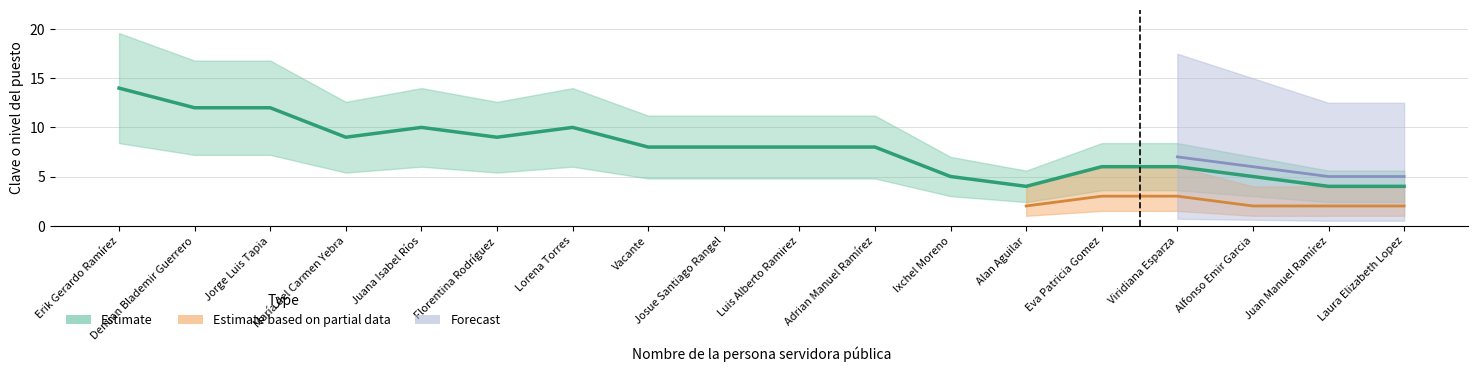

The value of Estimate based on partial data at Juan Manuel Ramírez is 2. True or false?

True